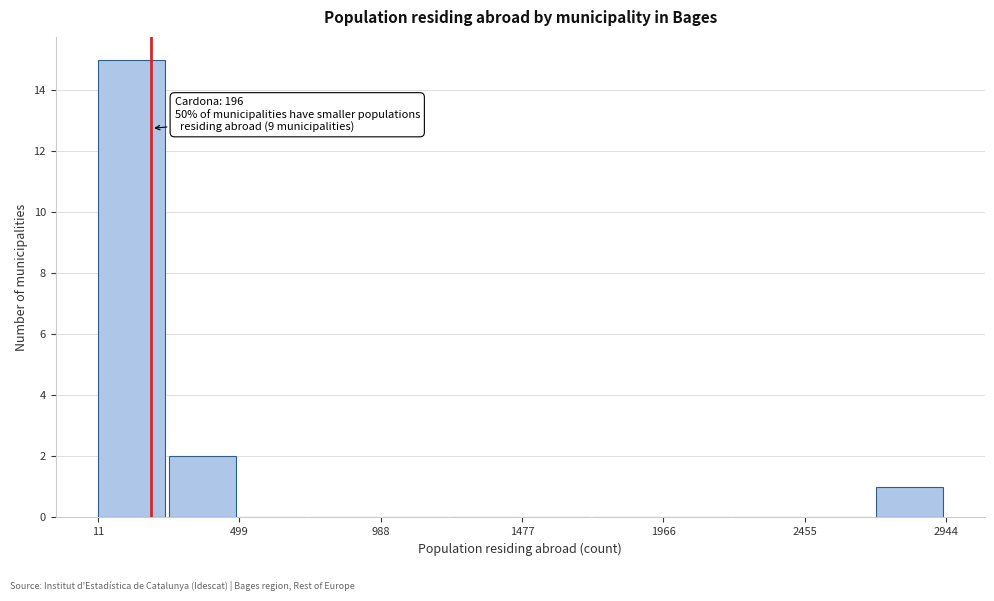

Over which range of the x-axis is the bar tallest?

0 to 250